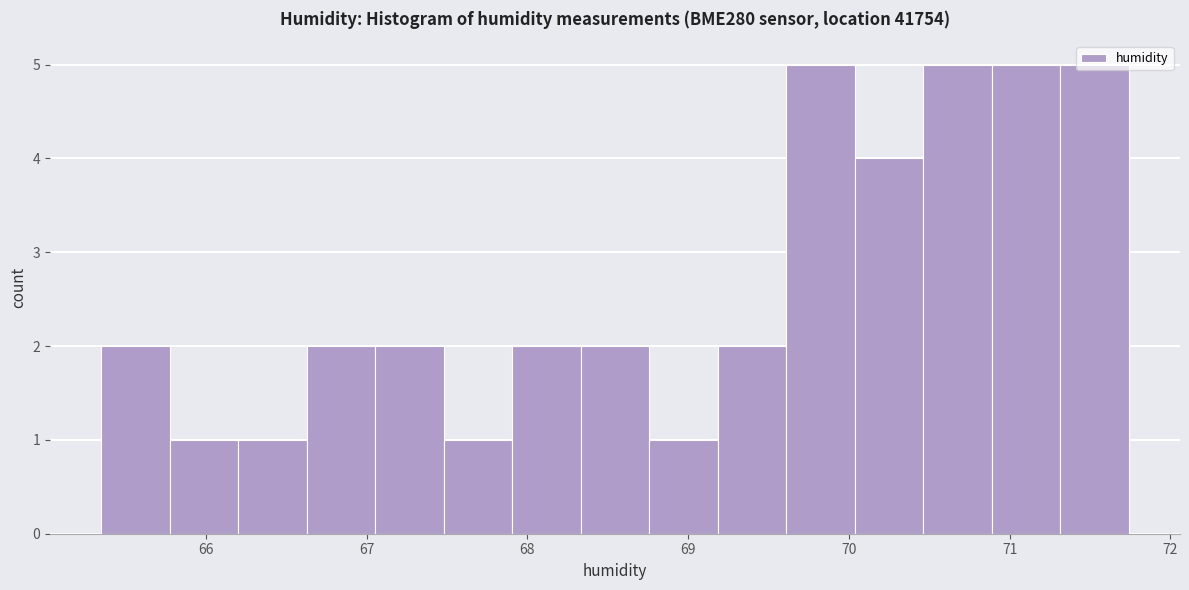

Reading left to right, transcribe this chart: for each bar, give the range it covers on the x-axis and its height. Neither the bar edges nor the heights are printed on the chart, so give them approximately, as read against the axes.

65.4 to 65.8: 2
65.8 to 66.2: 1
66.2 to 66.6: 1
66.6 to 67.1: 2
67.1 to 67.5: 2
67.5 to 67.9: 1
67.9 to 68.3: 2
68.3 to 68.8: 2
68.8 to 69.2: 1
69.2 to 69.6: 2
69.6 to 70.0: 5
70.0 to 70.5: 4
70.5 to 70.9: 5
70.9 to 71.3: 5
71.3 to 71.7: 5